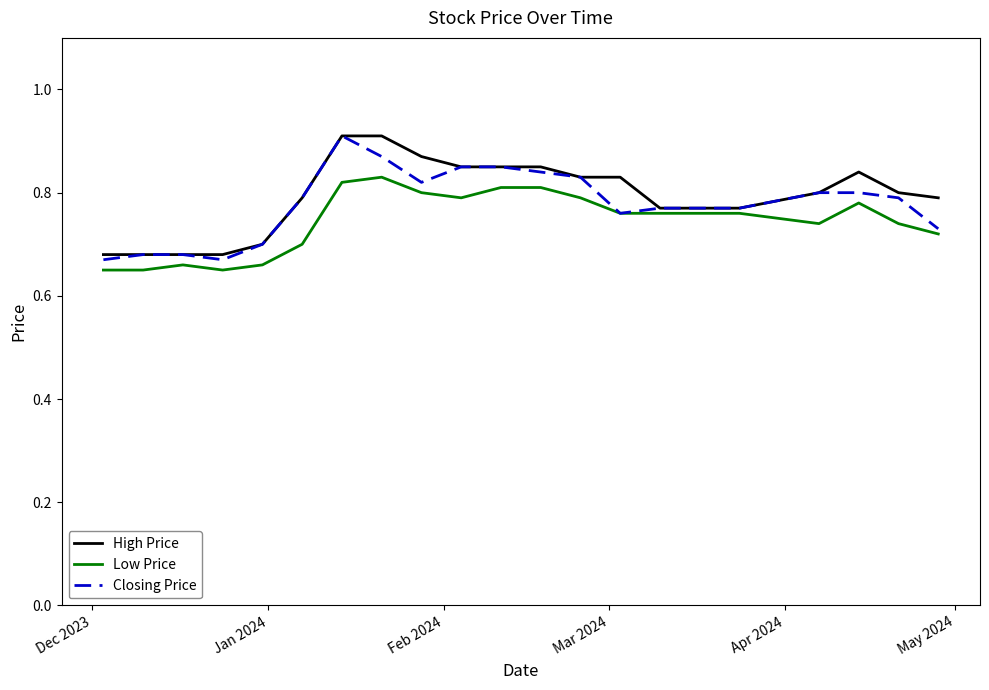

How many lines are shown in the chart?

3